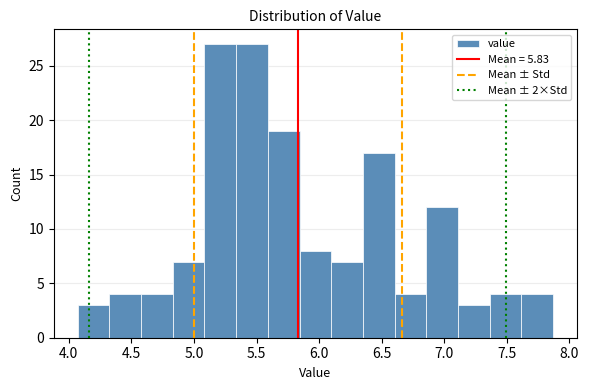

Reading left to right, list every bar in this chart as the range it spans on the x-axis followed by its height. Neither the bar edges nor the heights are printed on the chart, so give them approximately, as read against the axes.

4.05 to 4.30: 3
4.30 to 4.60: 4
4.60 to 4.85: 4
4.85 to 5.10: 7
5.10 to 5.35: 27
5.35 to 5.60: 27
5.60 to 5.85: 19
5.85 to 6.10: 8
6.10 to 6.35: 7
6.35 to 6.60: 17
6.60 to 6.85: 4
6.85 to 7.10: 12
7.10 to 7.35: 3
7.35 to 7.60: 4
7.60 to 7.85: 4